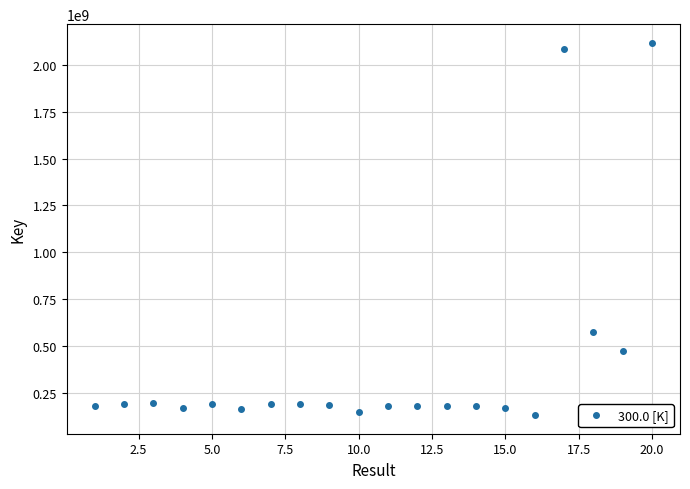

True or false: there are more than 2 points higher than both neighbors.

True